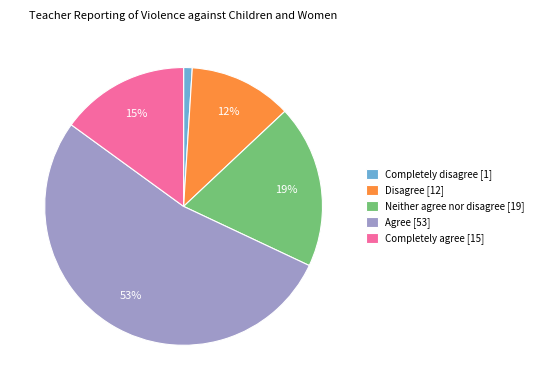

How many slices are in this pie chart?

5